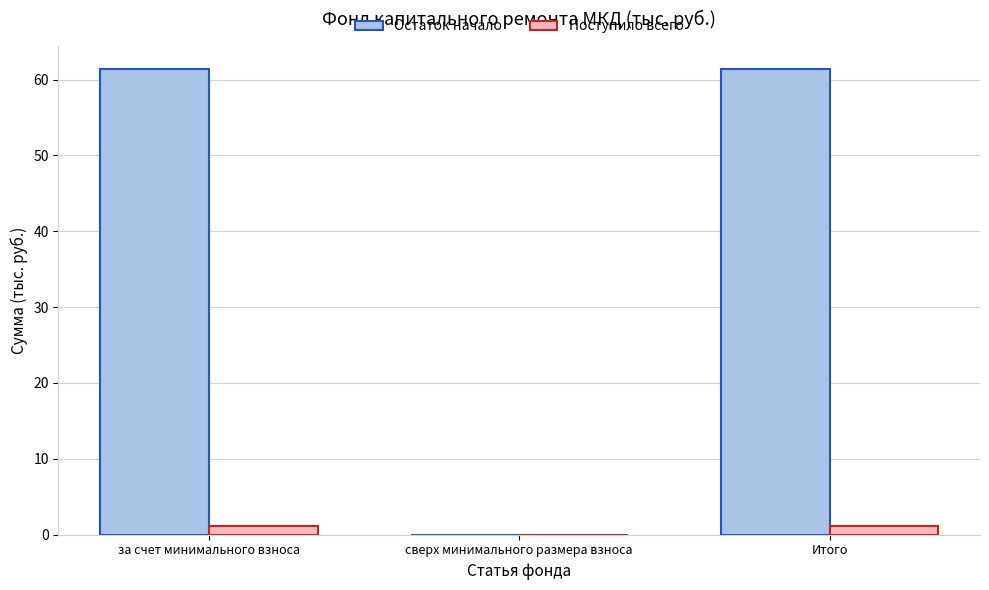

Which series has the largest total across all categories?

Остаток начало